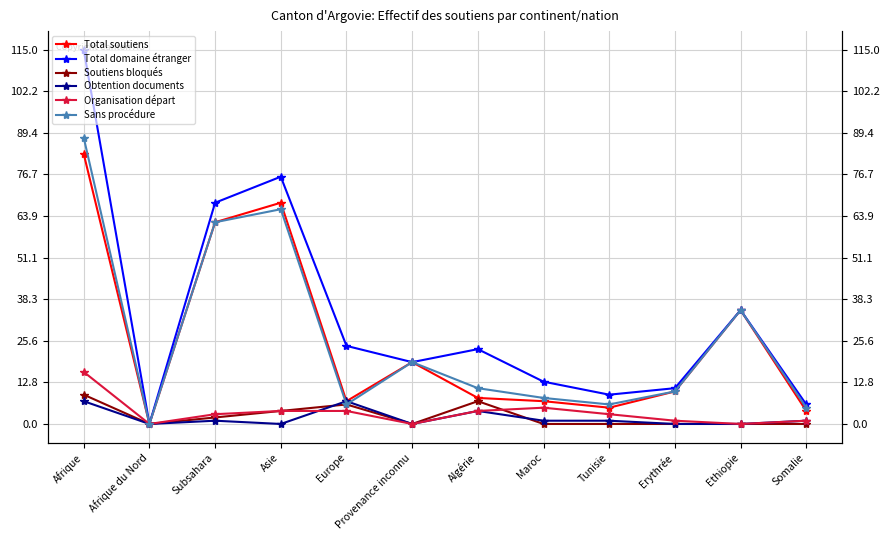

What are all the series names shown in the legend?

Total soutiens, Total domaine étranger, Soutiens bloqués, Obtention documents, Organisation départ, Sans procédure